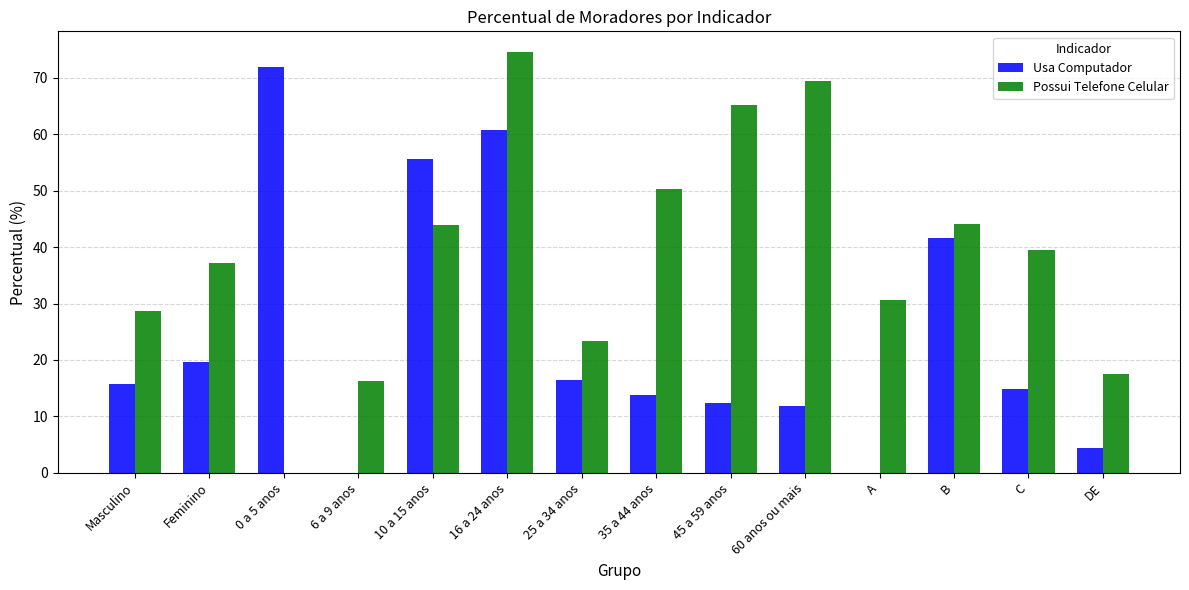

What is the difference between the Possui Telefone Celular values at A and B?

13.5